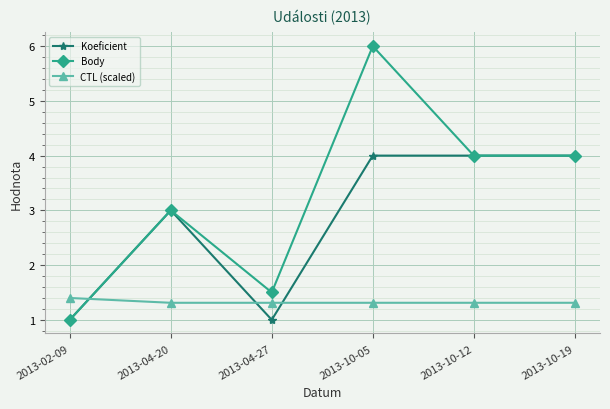

Rank the series by their maximum value, from lowest to highest.

CTL (scaled), Koeficient, Body